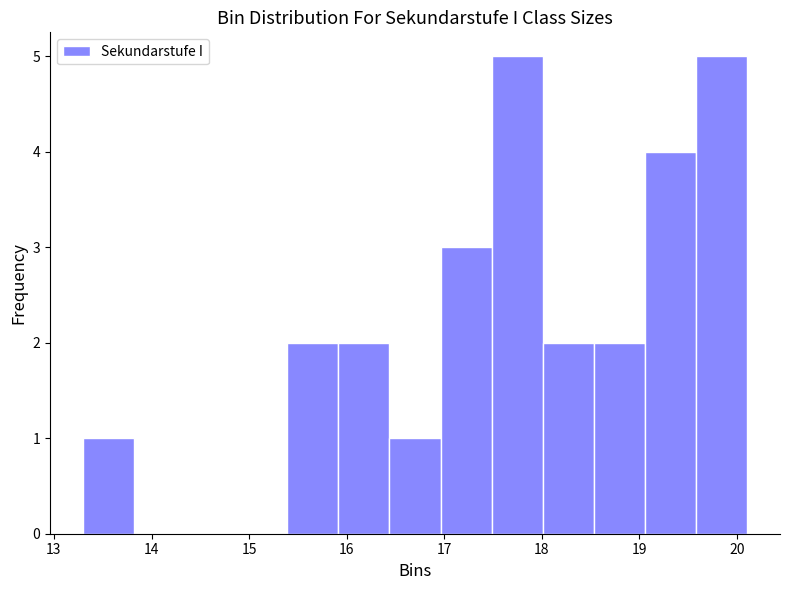

What is the height of the bar covering 18.0 to 18.5 on the x-axis? Neither the bar edges nor the heights are printed on the chart, so give them approximately, as read against the axes.

2